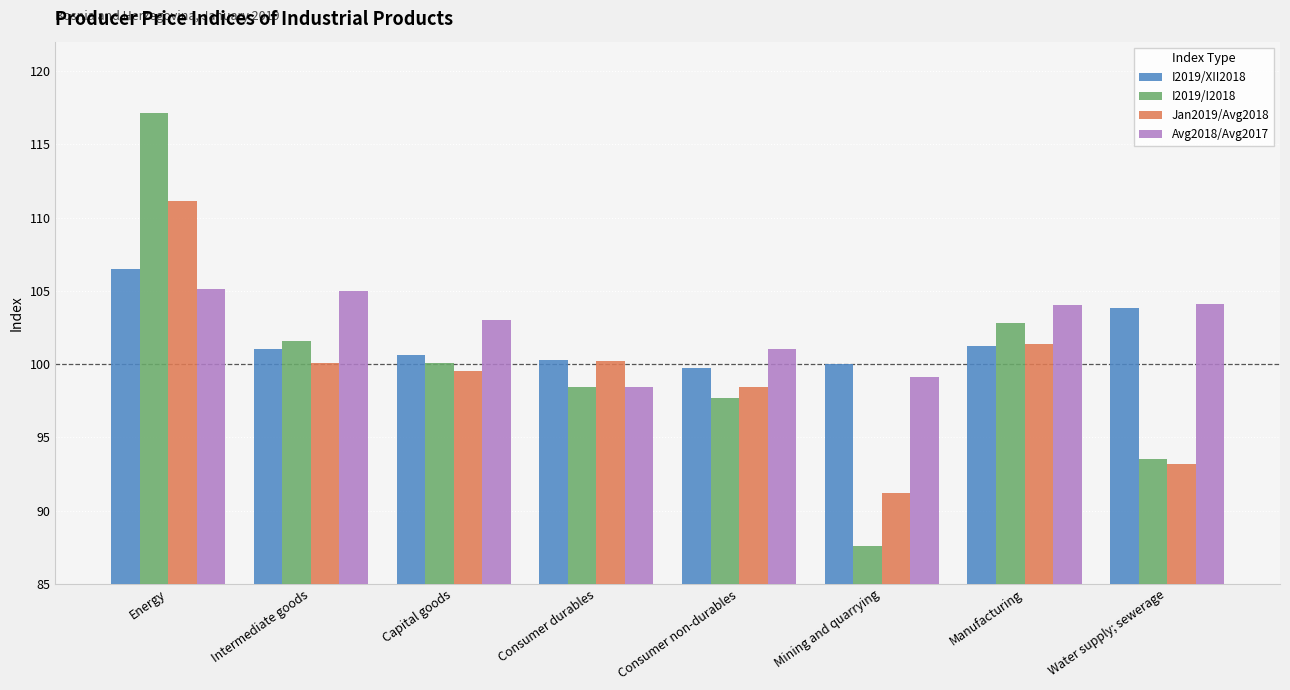

At which label is Jan2019/Avg2018 closest to 101?

Manufacturing